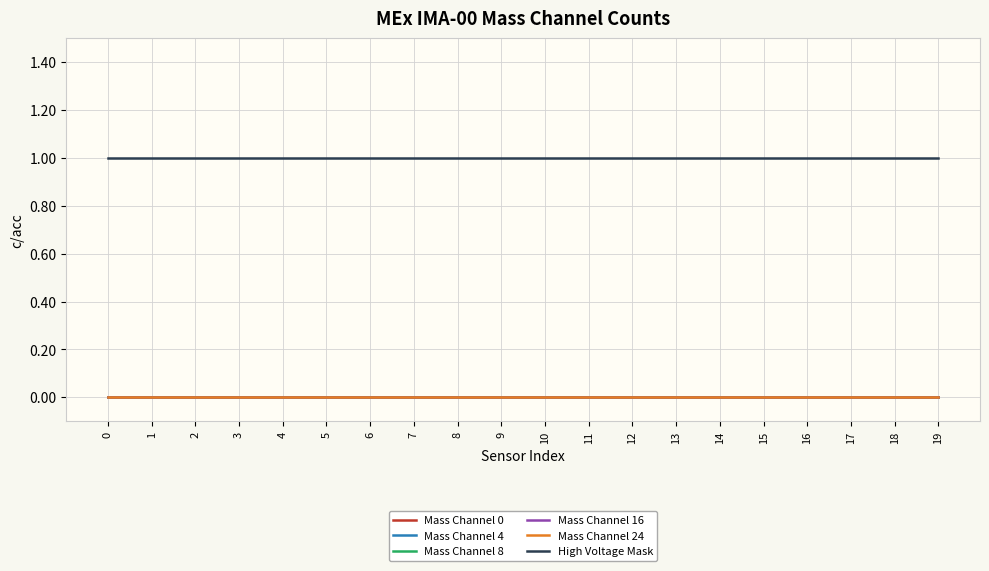

Does the chart display data point markers on the line(s)?

No